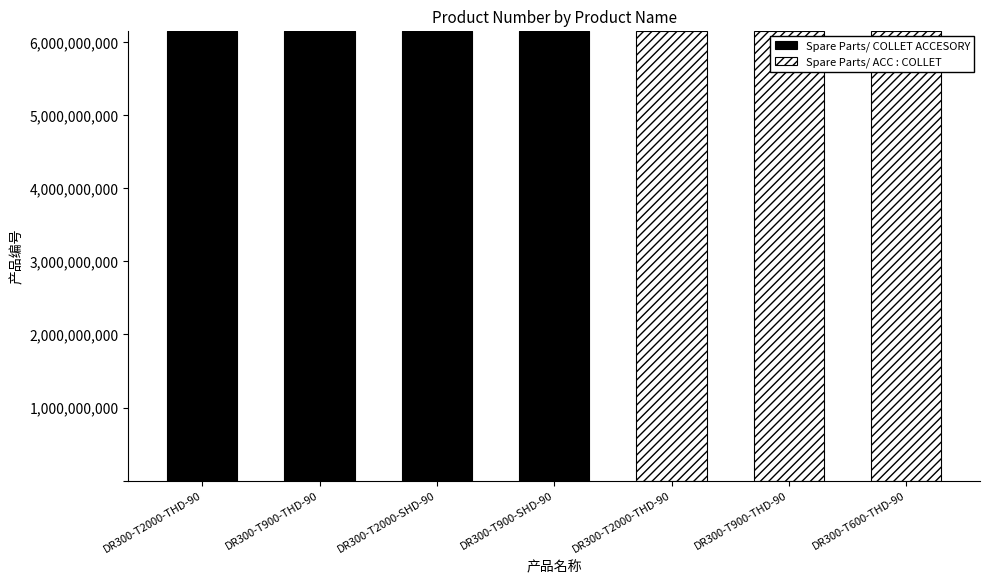

Does the chart contain stacked bars?

Yes